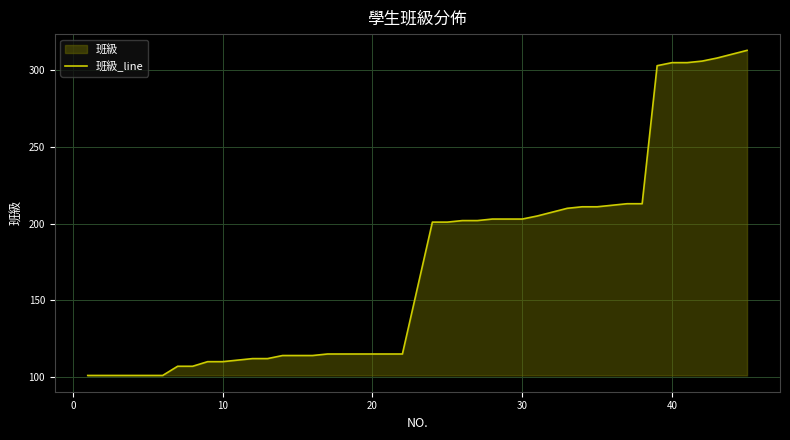

What is the minimum value shown in the chart?

101